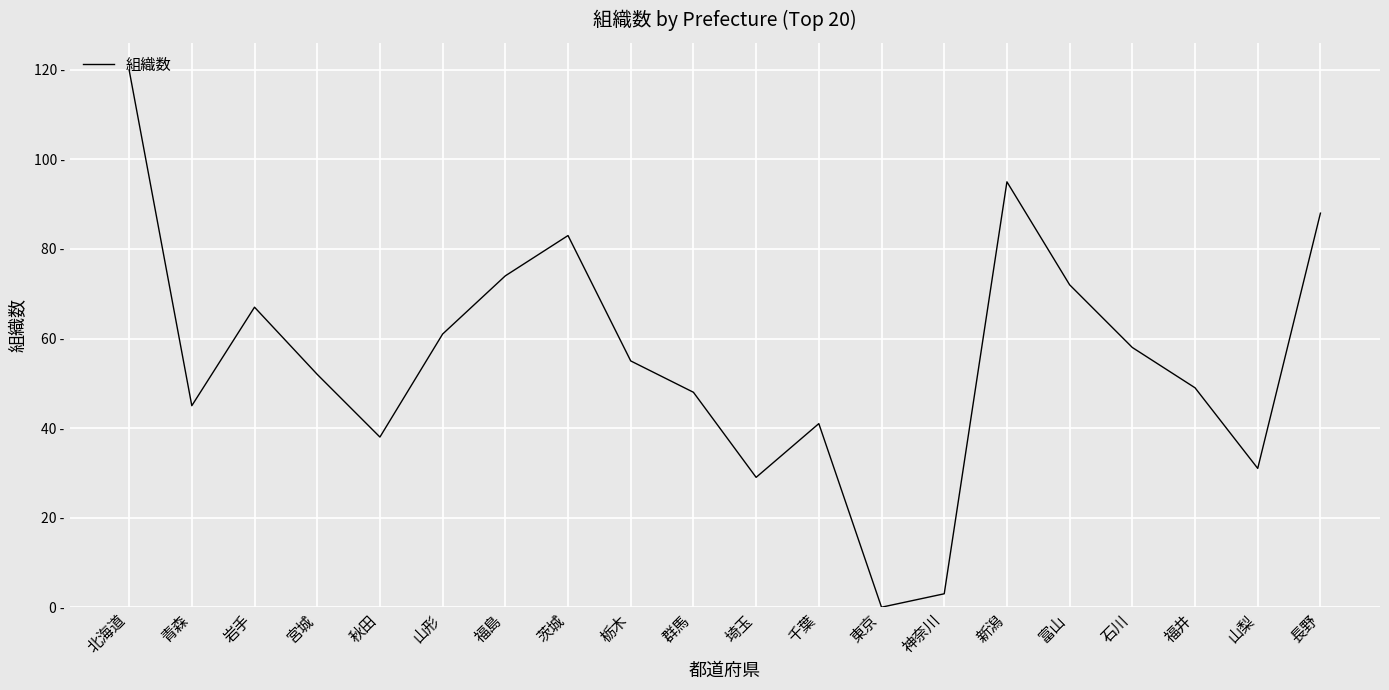

Is this an area chart (filled region under the line)?

No